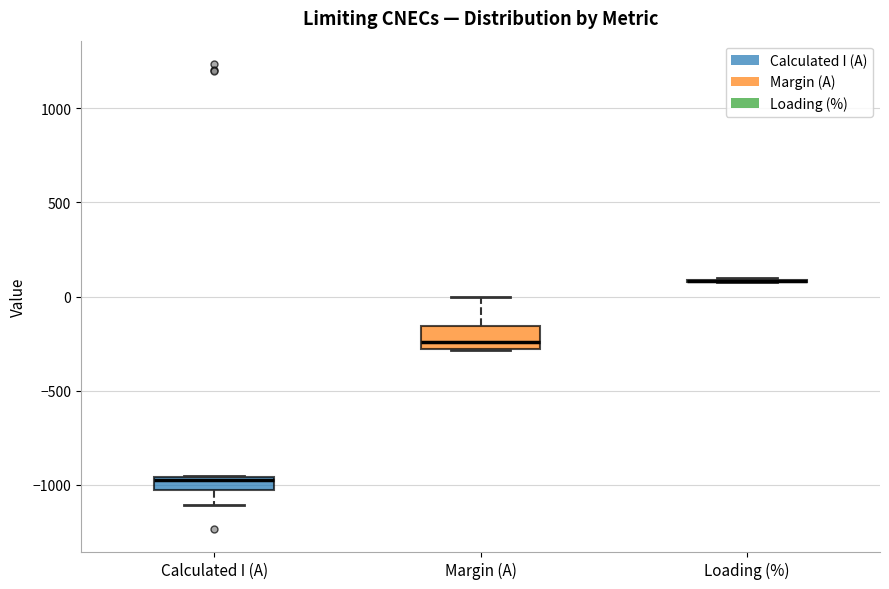

Which box is the tallest, from its lower edge to its upper edge?

Margin (A)